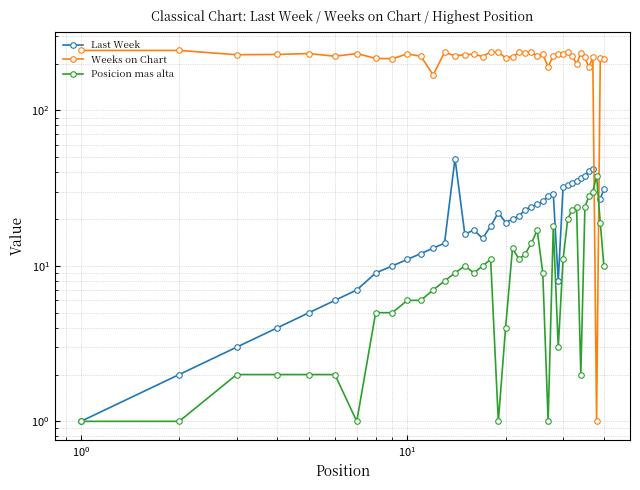

How many interior local valleys does the Last Week series have?

4